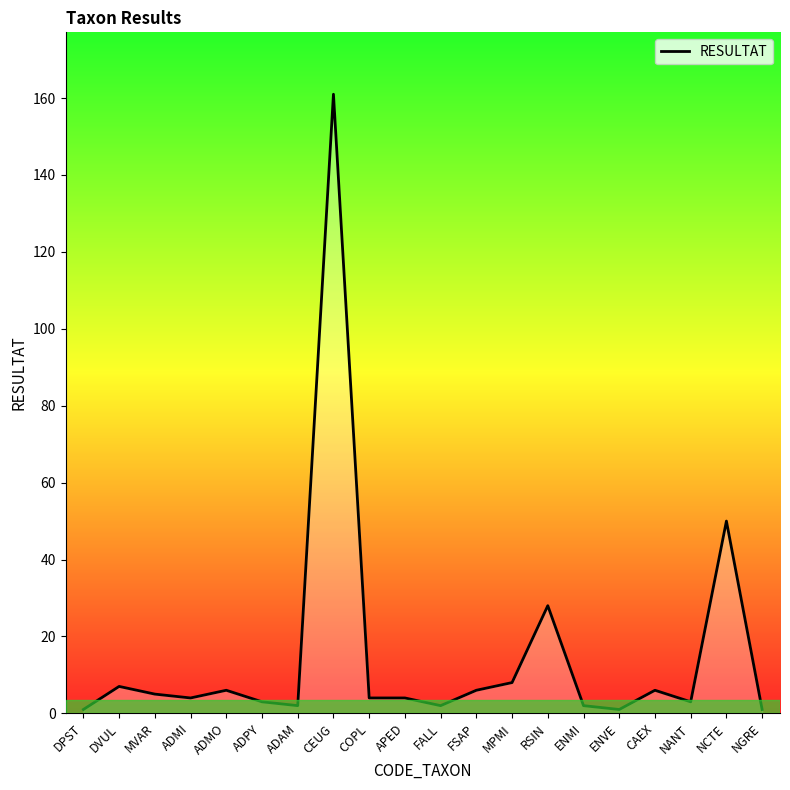

What is the smallest value displayed?

1